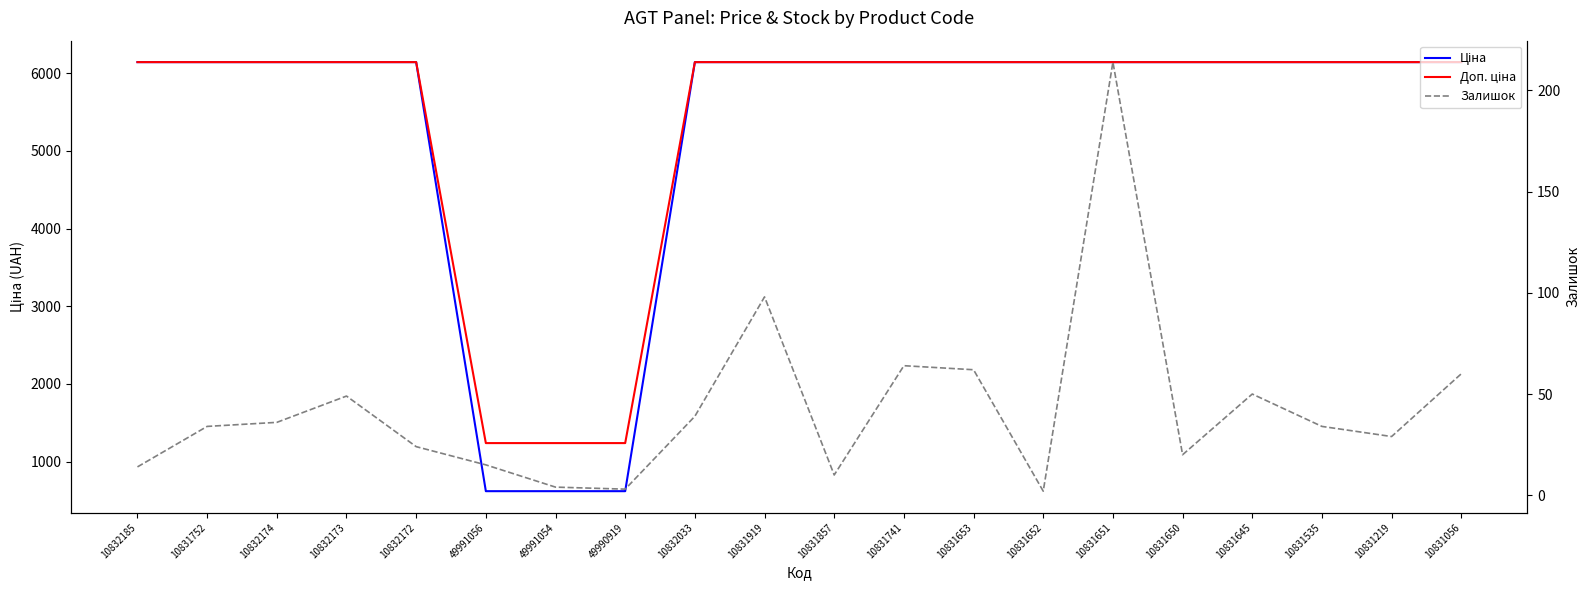

Reading left to right, transcribe all the data shown in this chart.

Ціна: 10832185=6143.2	10831752=6143.2	10832174=6143.2	10832173=6143.2	10832172=6143.2	49991056=618.9	49991054=618.9	49990919=618.9	10832033=6143.2	10831919=6143.2	10831857=6143.2	10831741=6143.2	10831653=6143.2	10831652=6143.2	10831651=6143.2	10831650=6143.2	10831645=6143.2	10831535=6143.2	10831219=6143.2	10831056=6143.2
Доп. ціна: 10832185=6143.2	10831752=6143.2	10832174=6143.2	10832173=6143.2	10832172=6143.2	49991056=1238.0	49991054=1238.0	49990919=1238.0	10832033=6143.2	10831919=6143.2	10831857=6143.2	10831741=6143.2	10831653=6143.2	10831652=6143.2	10831651=6143.2	10831650=6143.2	10831645=6143.2	10831535=6143.2	10831219=6143.2	10831056=6143.2
Залишок: 10832185=14.0	10831752=34.0	10832174=36.0	10832173=49.0	10832172=24.0	49991056=15.0	49991054=4.0	49990919=3.0	10832033=39.0	10831919=98.0	10831857=10.0	10831741=64.0	10831653=62.0	10831652=2.0	10831651=214.0	10831650=20.0	10831645=50.0	10831535=34.0	10831219=29.0	10831056=60.0